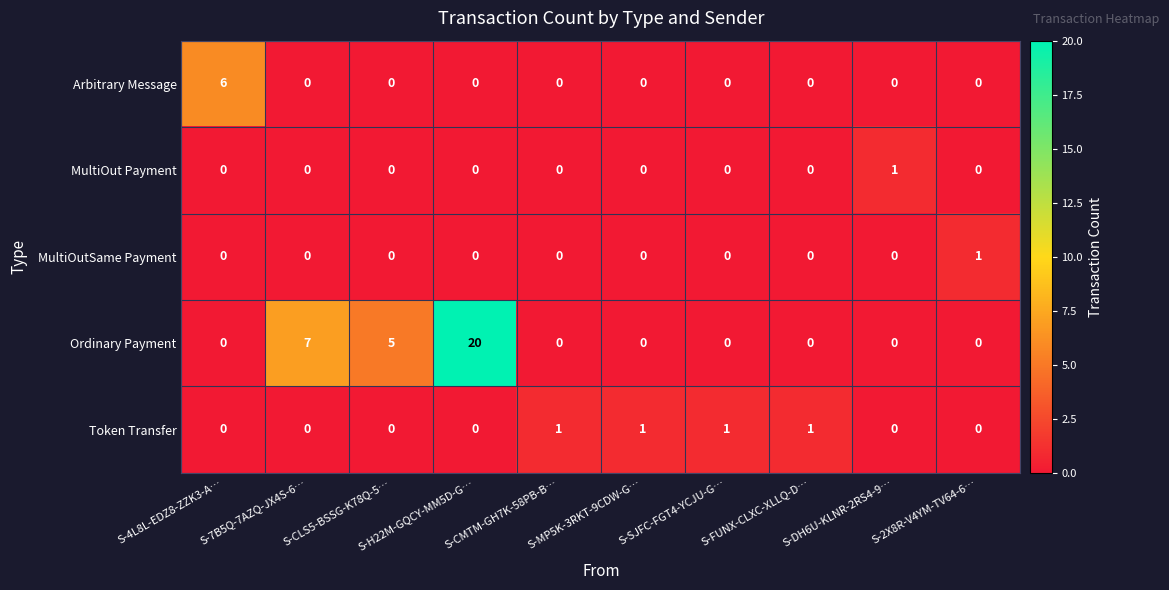

What is the difference between the Ordinary Payment values at S-MP5K-3RKT-9CDW-G… and S-H22M-GQCY-MM5D-G…?

20